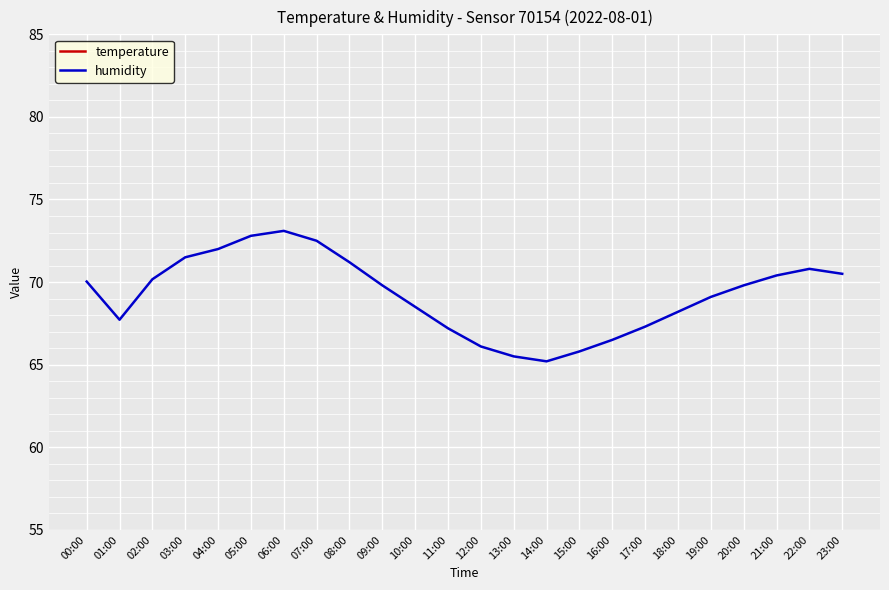

How many categories are shown in the chart?

24